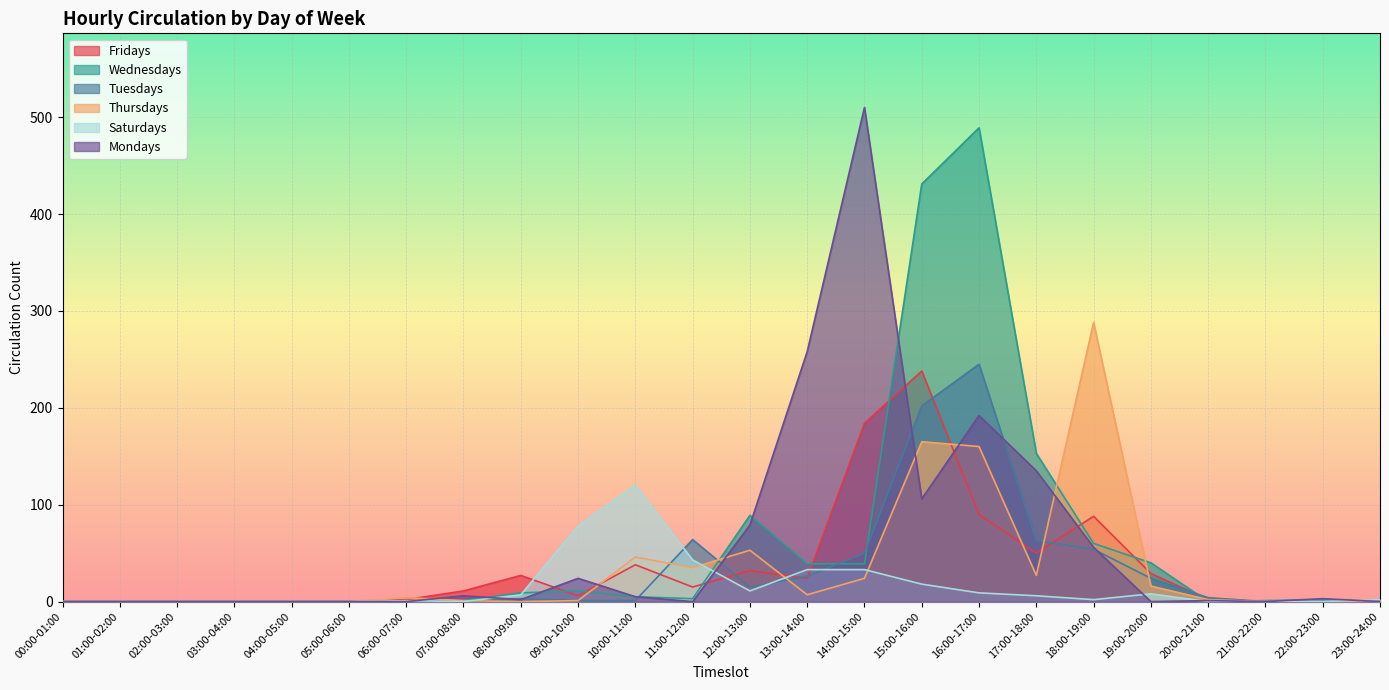

The value of Tuesdays at 05:00-06:00 is 96. True or false?

False